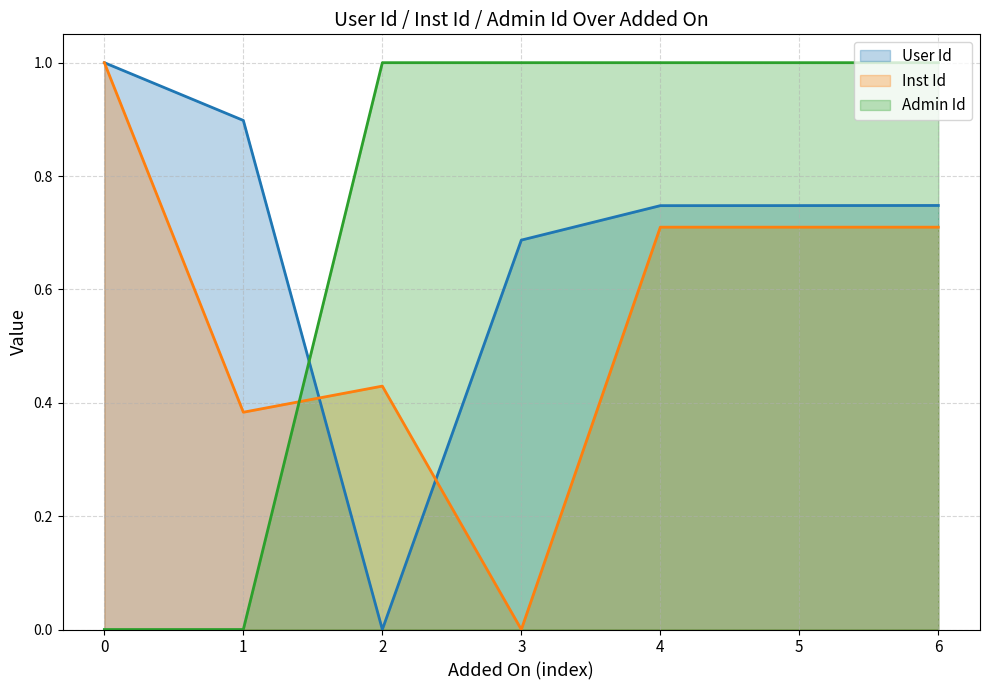

What value does the Admin Id series have at 5?

1.0